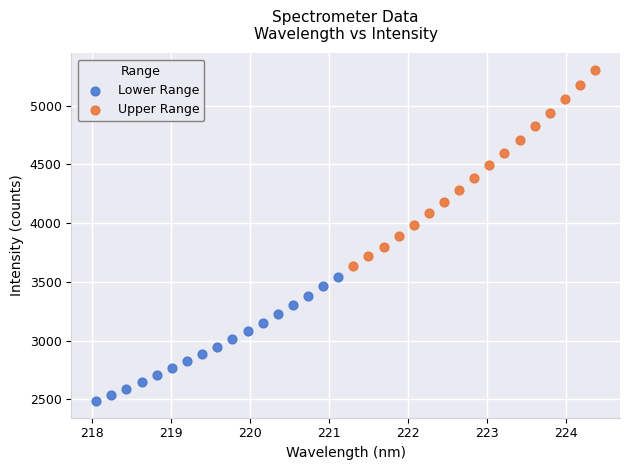

What are all the series names shown in the legend?

Lower Range, Upper Range